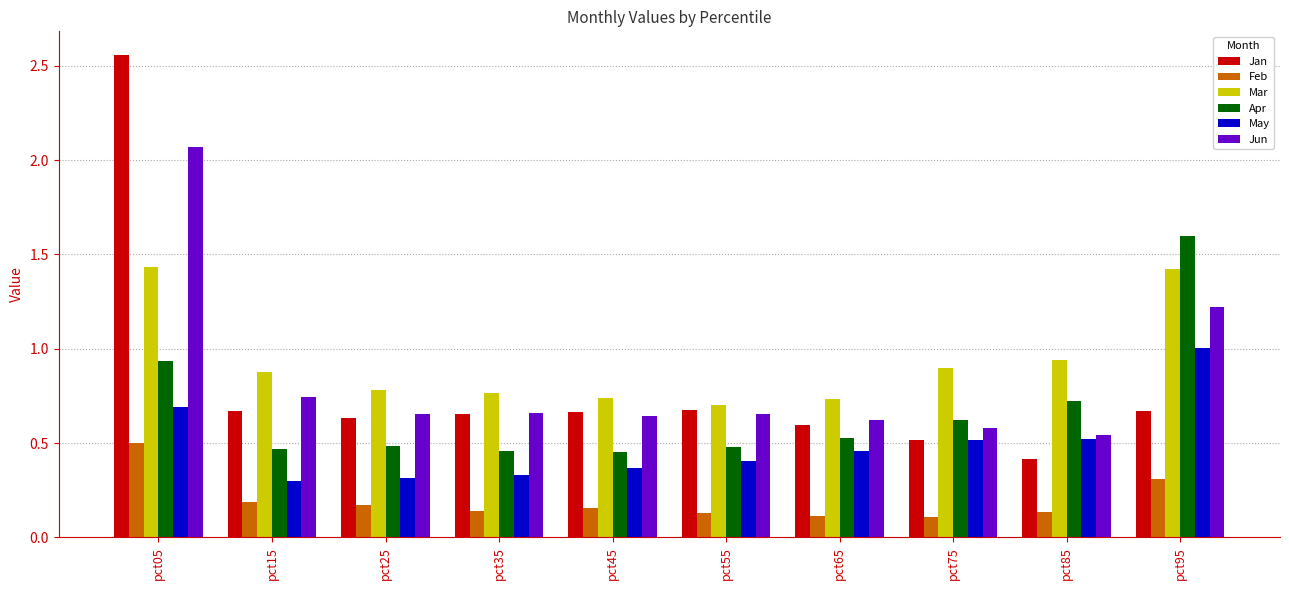

Does the chart contain any negative values?

No